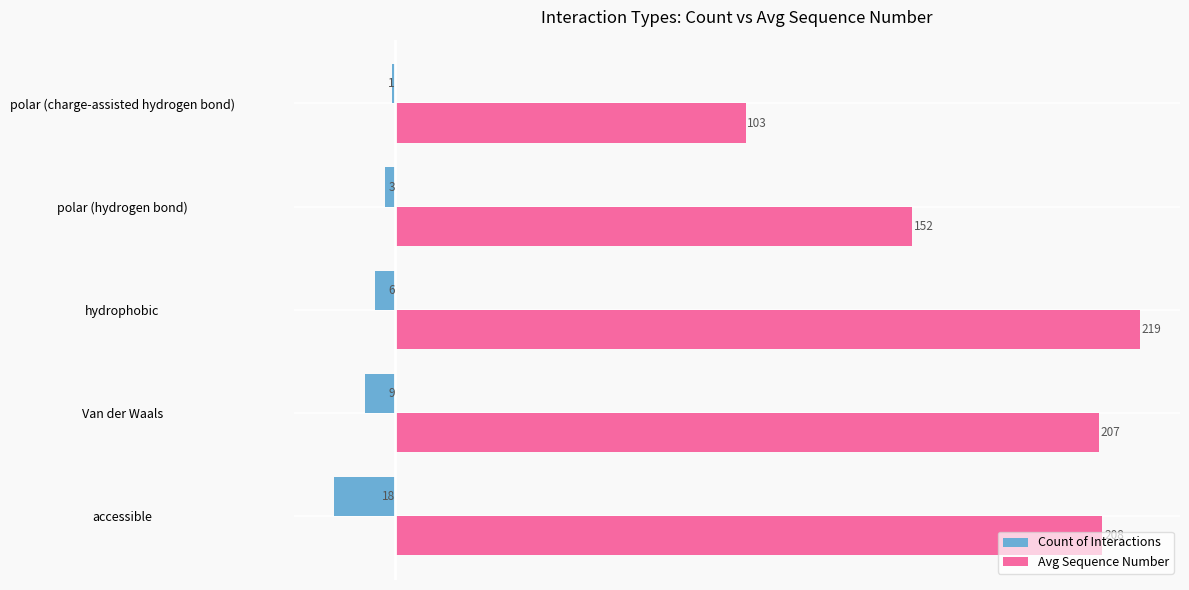

What is the sum of all Avg Sequence Number values?

889